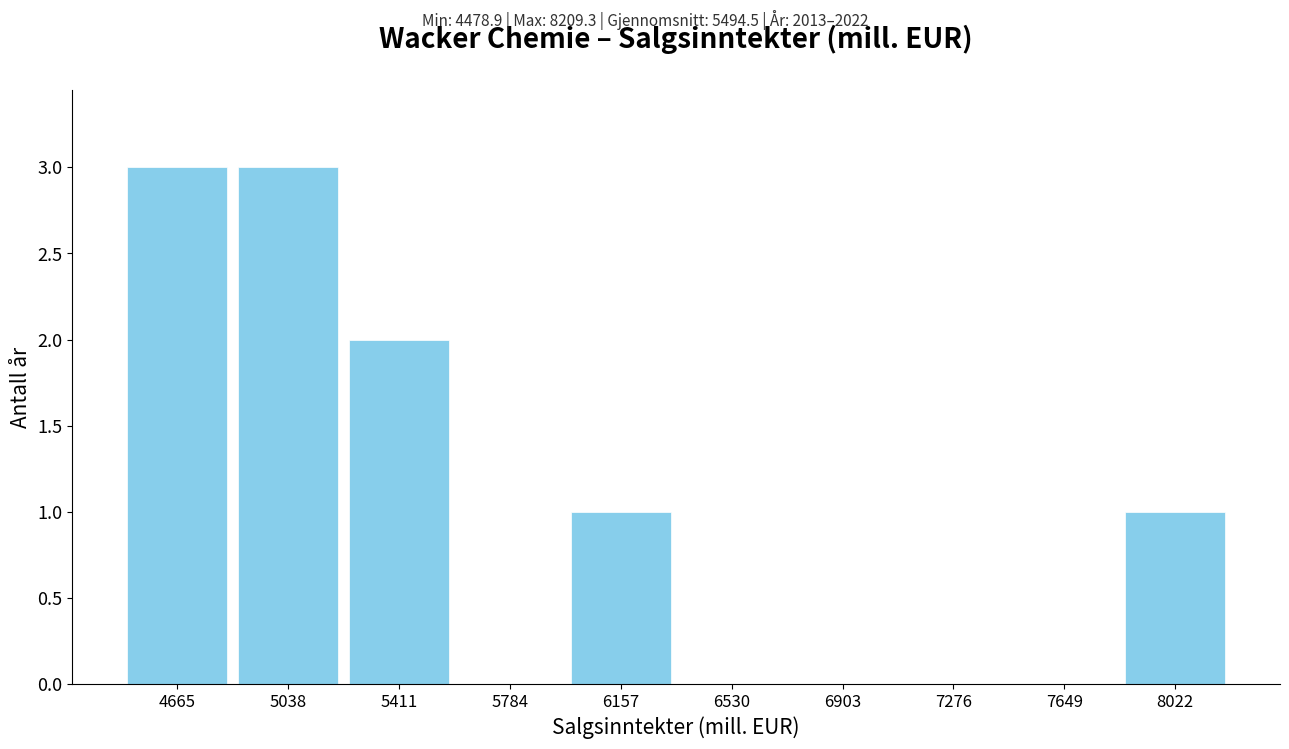

How tall is the bar that spans 4500 to 4850 on the x-axis? Neither the bar edges nor the heights are printed on the chart, so give them approximately, as read against the axes.

3